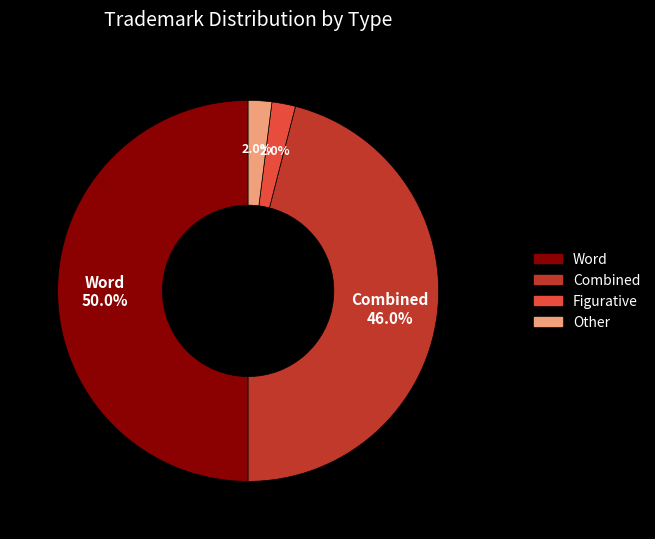

Between Combined and Figurative, which is larger?

Combined